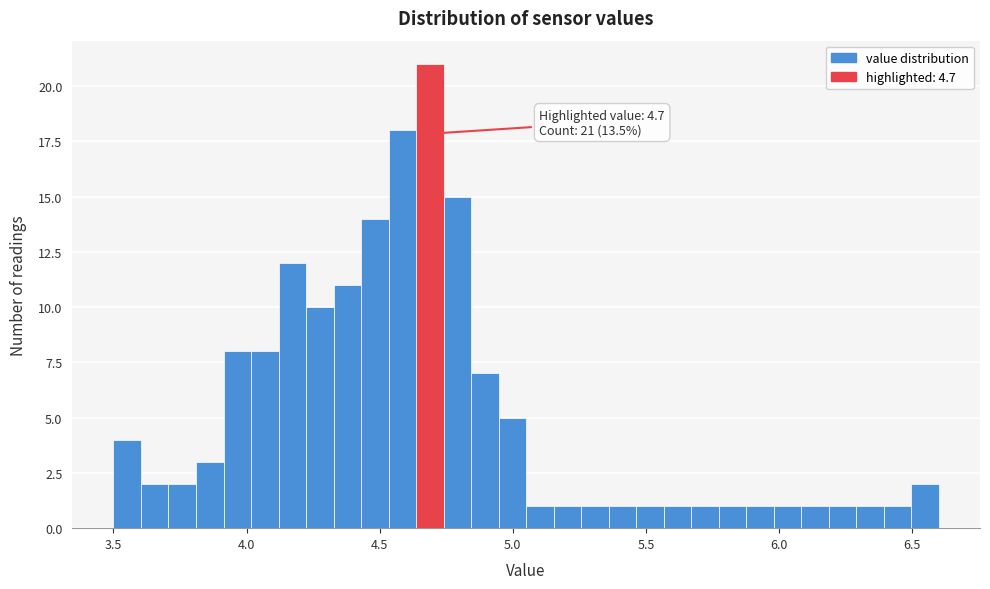

Around what value on the x-axis is the tallest bar? Give the approximate position of its centre, as read against the axis.

4.70